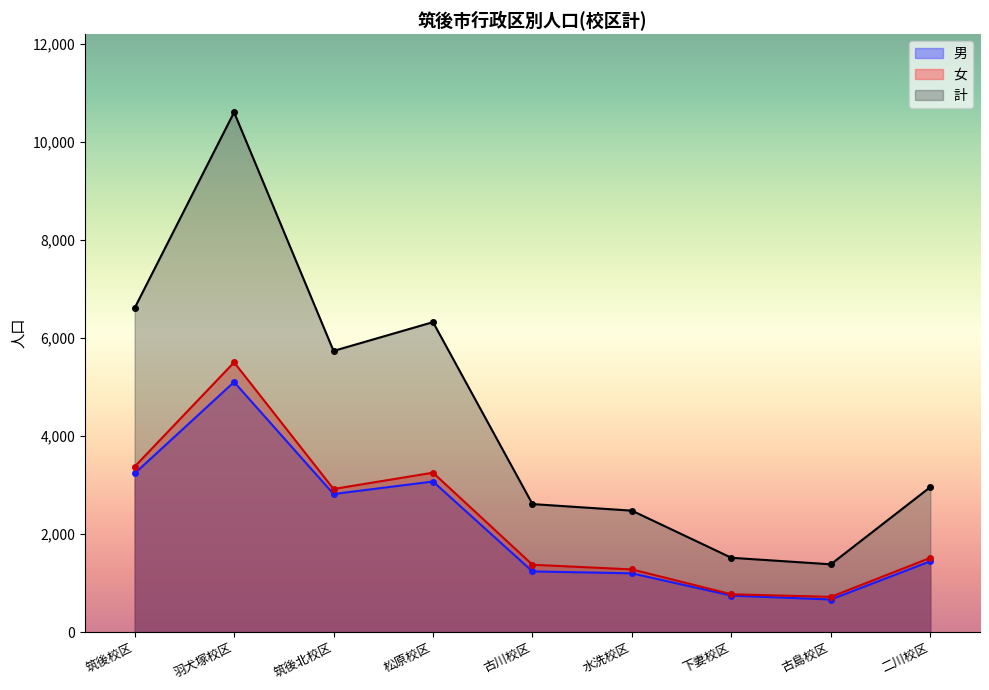

How many data points does each series have?

9